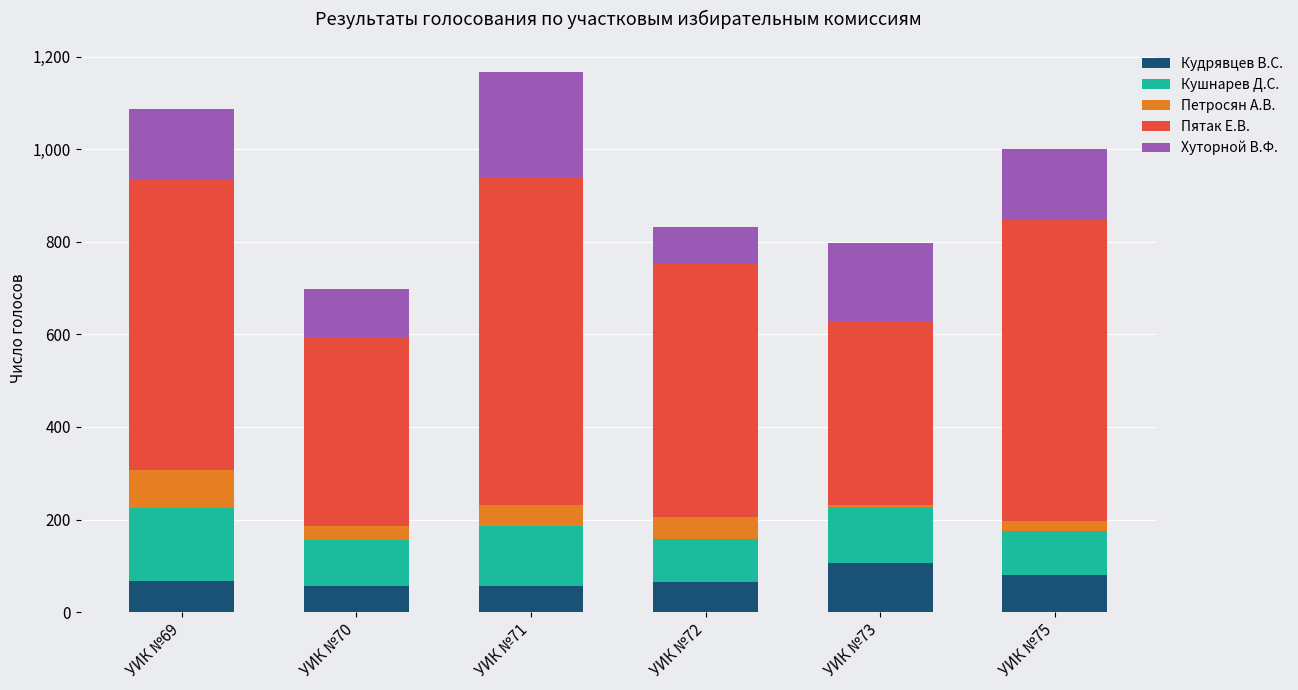

What is the minimum value for Кудрявцев В.С.?

56